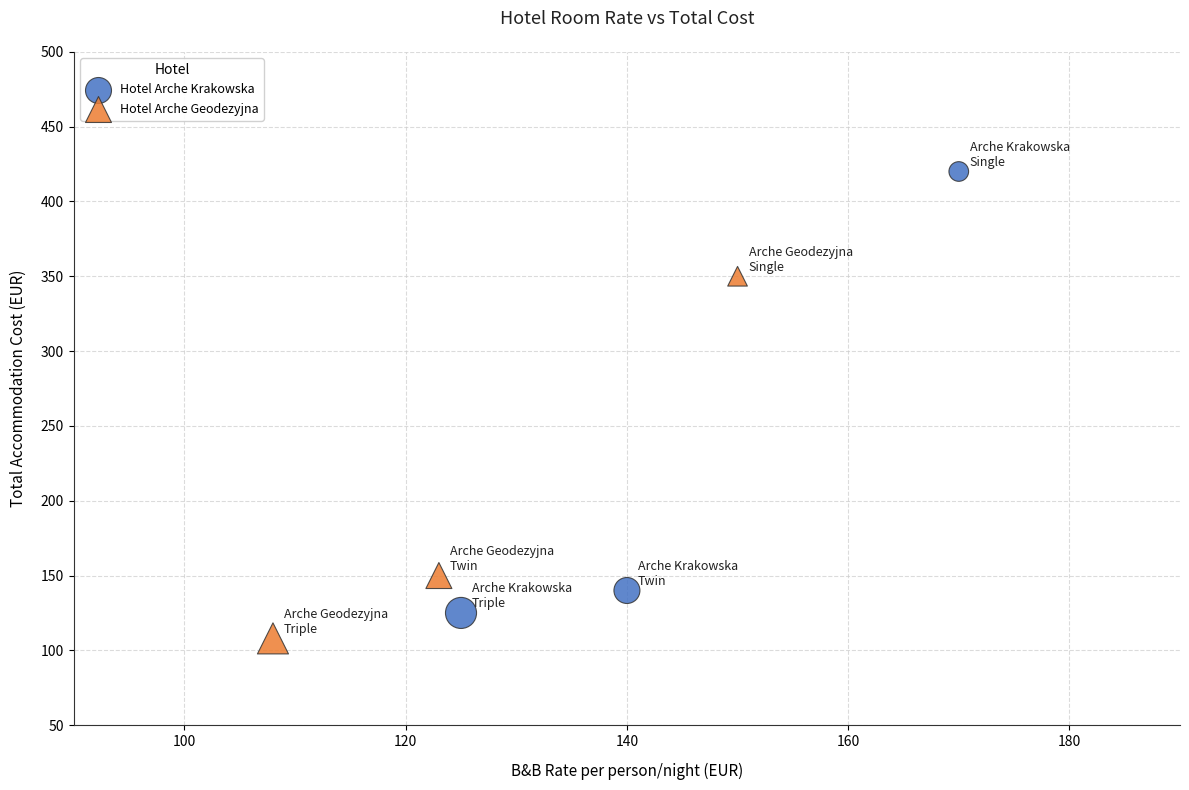

Which series reaches the maximum Y coordinate?

Hotel Arche Krakowska